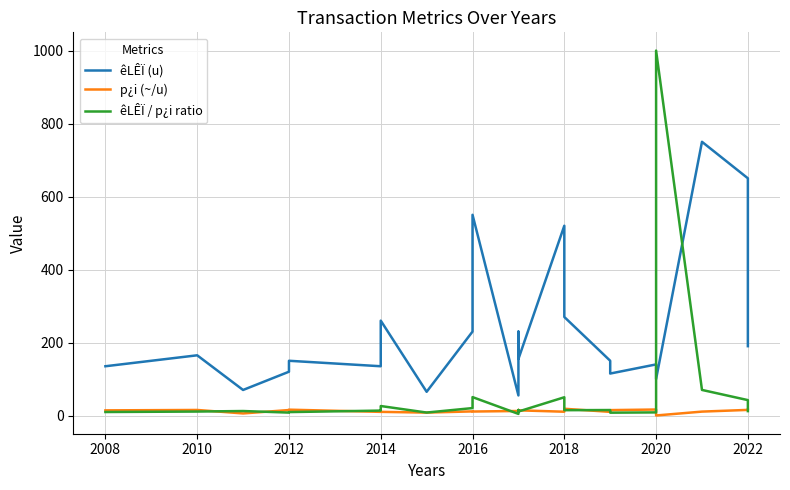

What is the label of the 5th point from the left?

2012